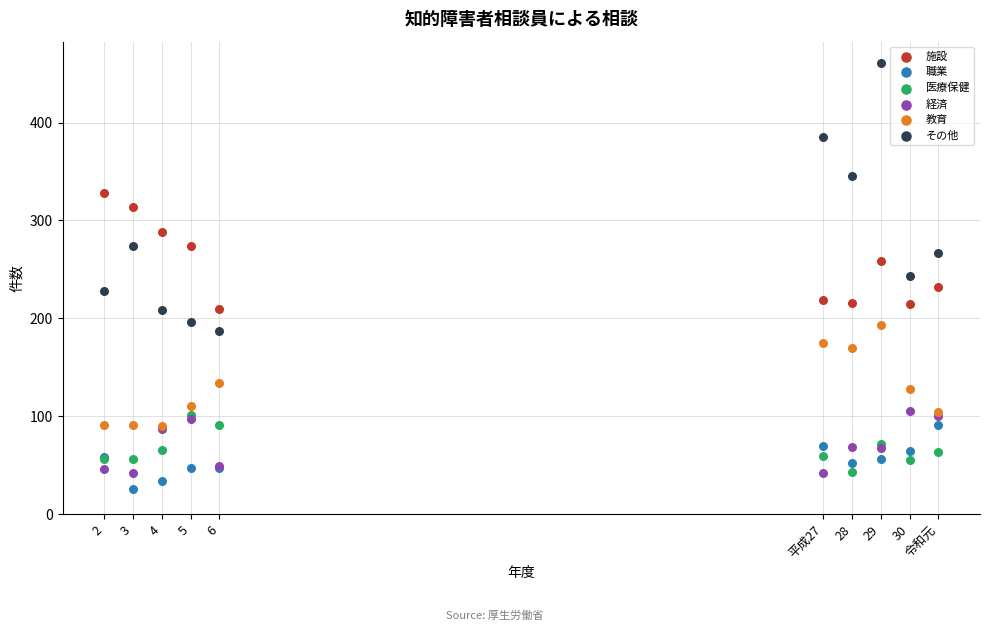

What are all the series names shown in the legend?

施設, 職業, 医療保健, 経済, 教育, その他